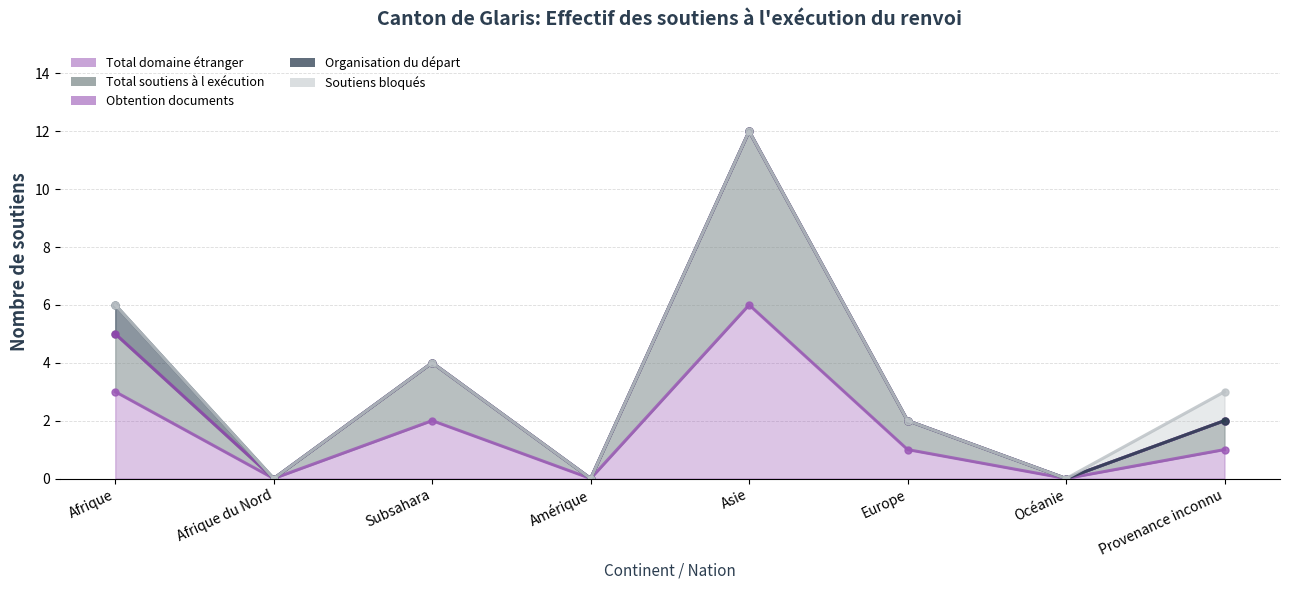

Which category has the highest value in the Total soutiens à l exécution series?

Asie